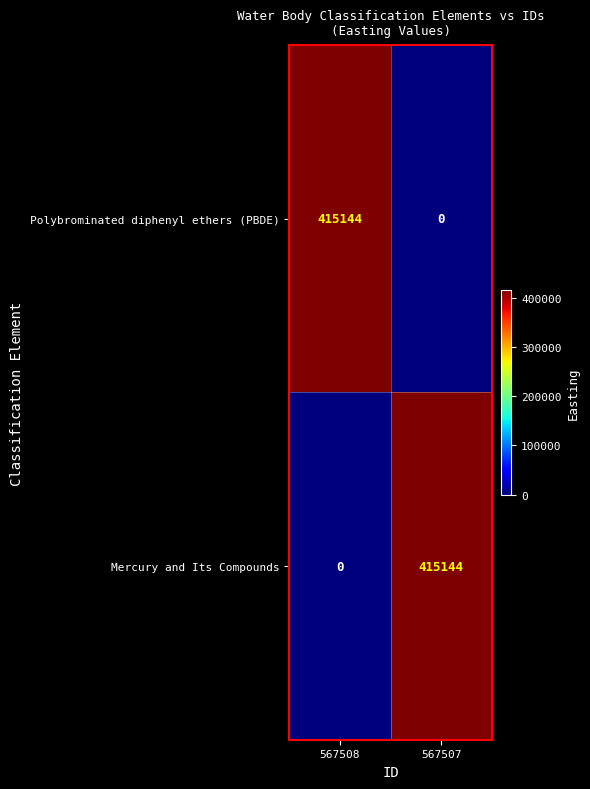

What is the spread (max minus min) of values at 567507?

415144